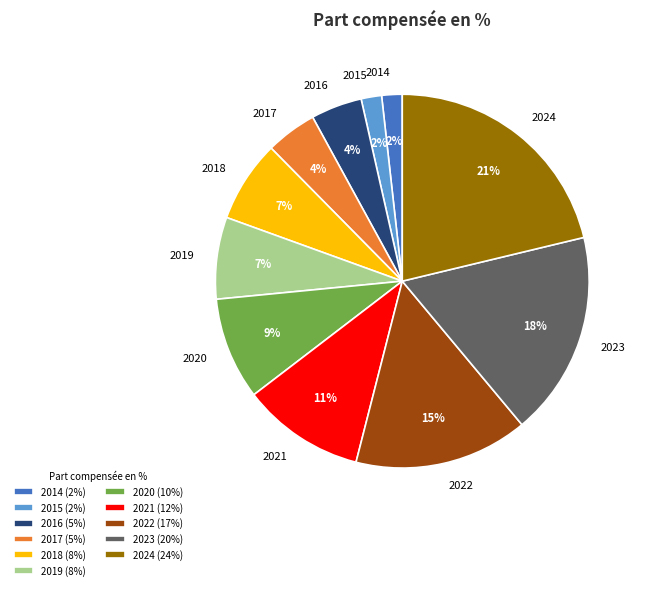

Between 2023 and 2018, which is larger?

2023